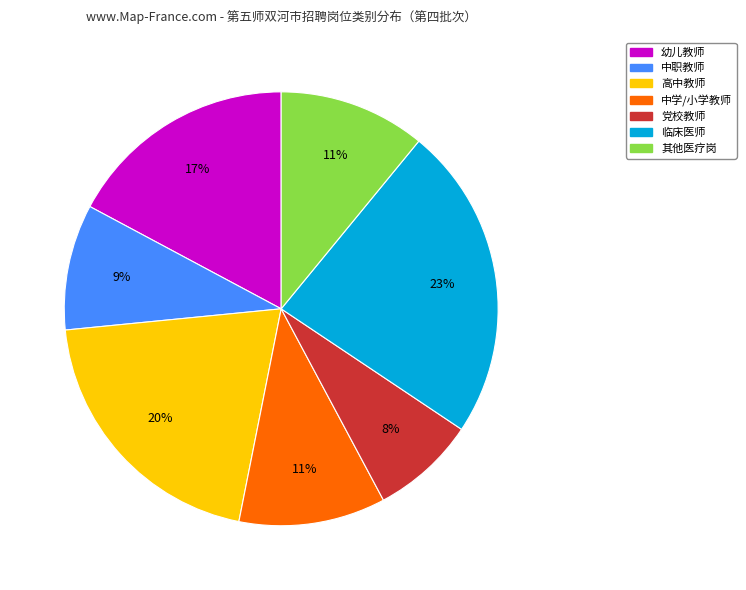

Does any single category account for the majority?

No